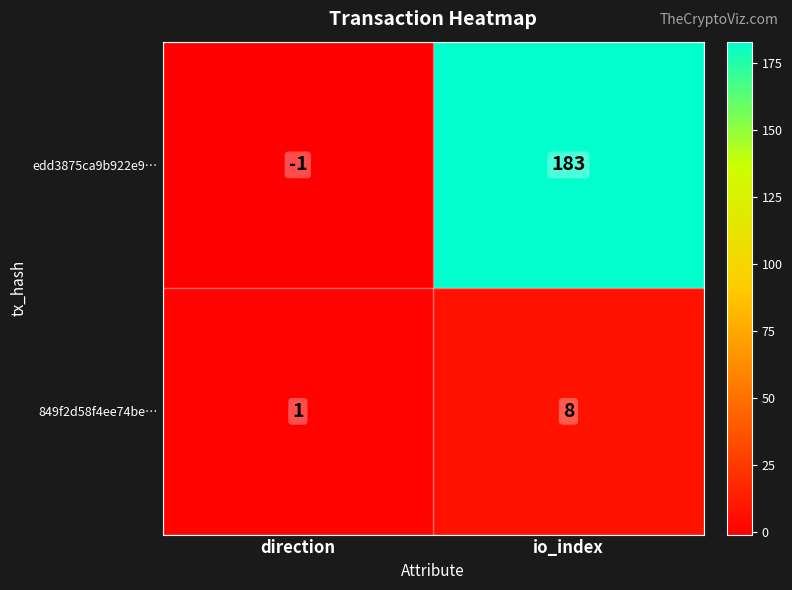

What is the sum of all edd3875ca9b922e9… values?

182